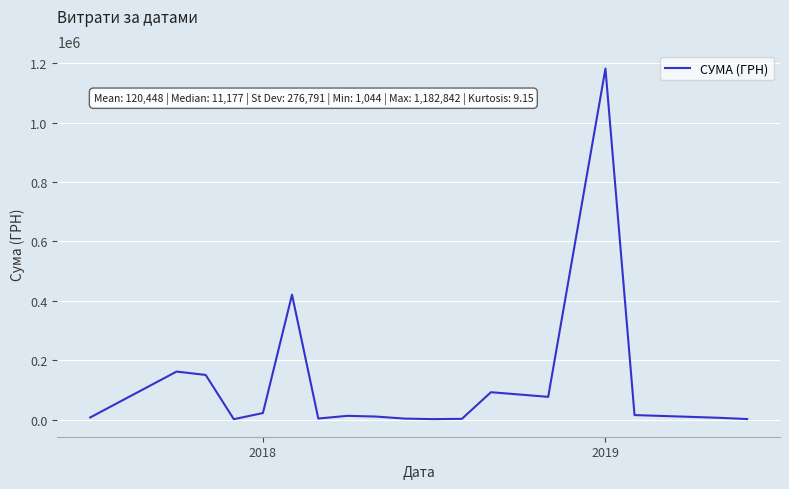

What is the maximum value shown in the chart?

1182841.9